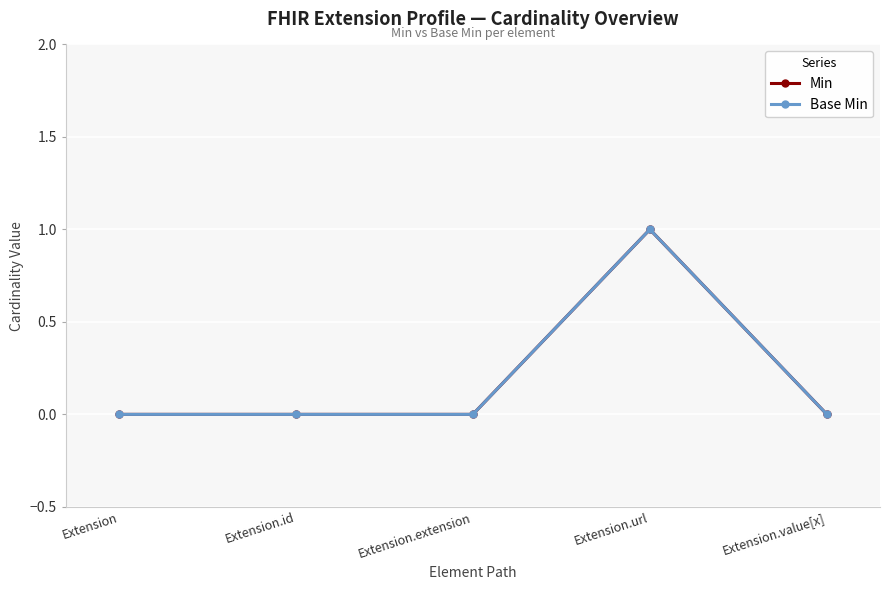

Is the value of Base Min at Extension greater than the value of Min at Extension.extension?

No